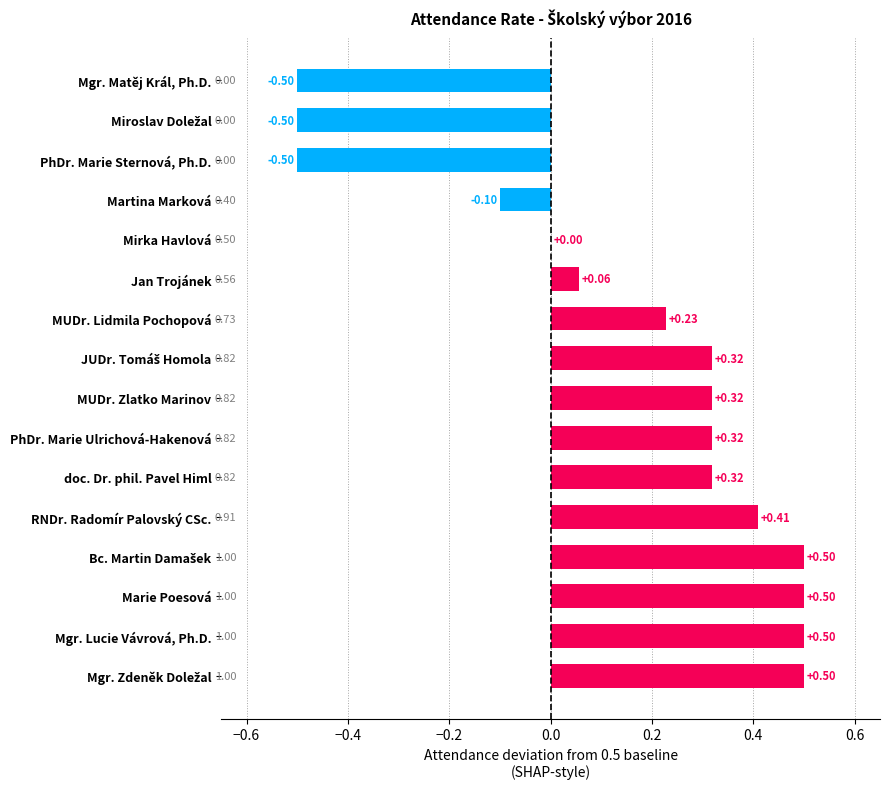

What is the sum of all values?

2.4